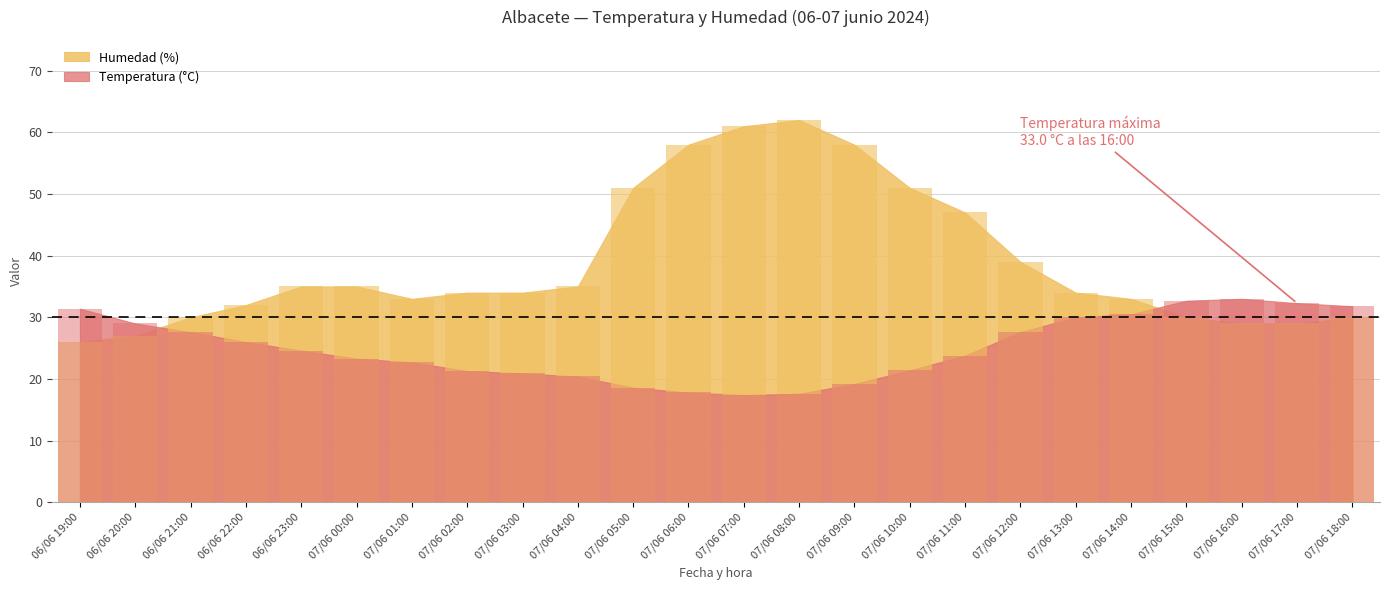

At which label does Humedad (%) reach its peak?

07/06 08:00